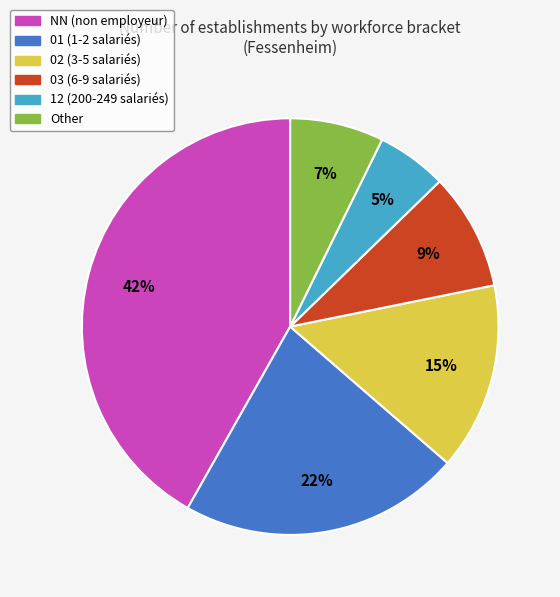

What percentage is the 12 slice, to the nearest percent?

5%